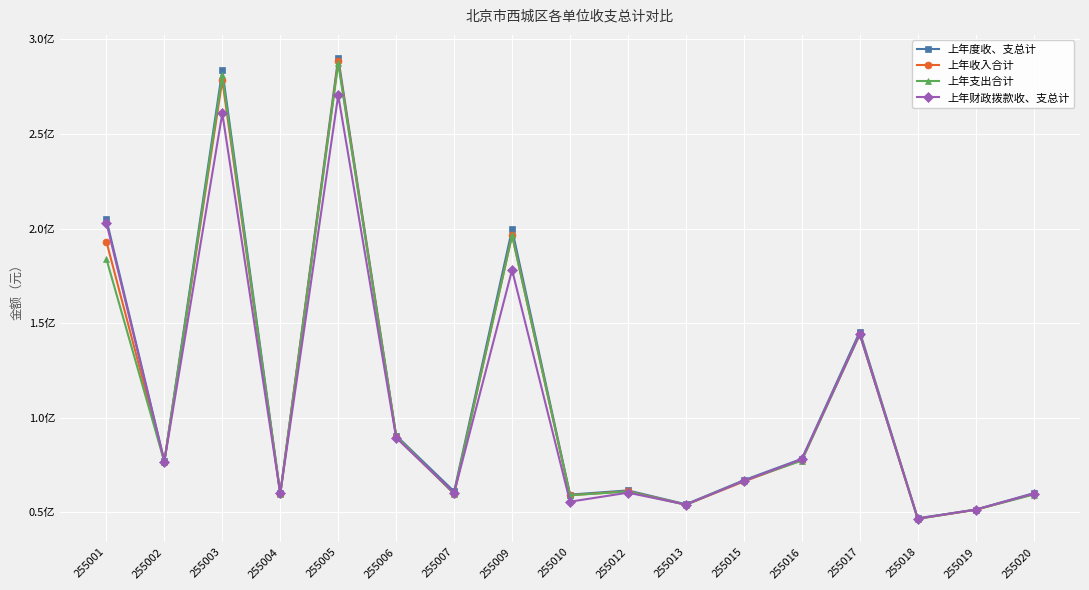

What are all the series names shown in the legend?

上年度收、支总计, 上年收入合计, 上年支出合计, 上年财政拨款收、支总计